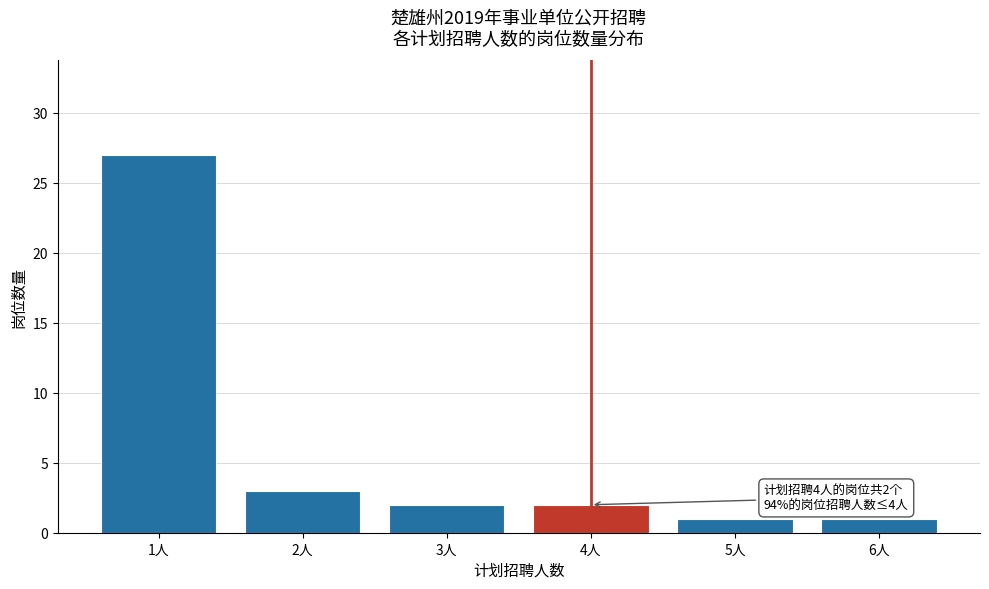

Reading left to right, extract all data points from this chart.

1人=27	2人=3	3人=2	4人=2	5人=1	6人=1